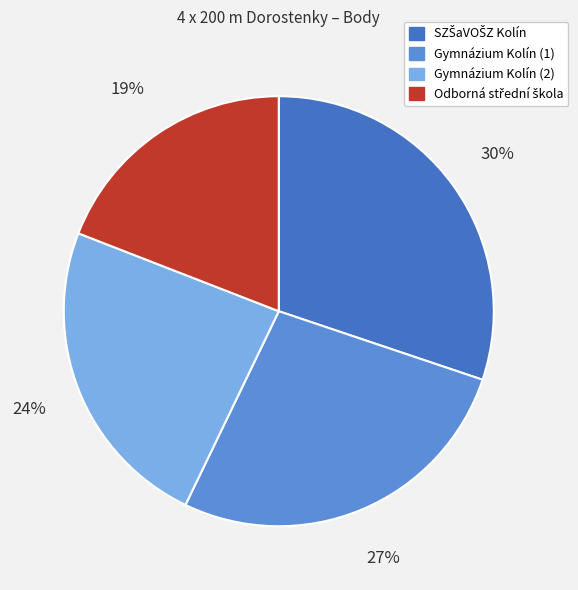

Does Gymnázium Kolín (1) represent more than half of the total?

No